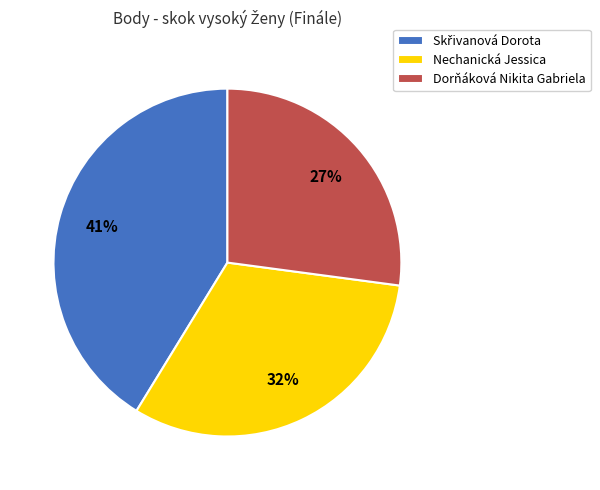

How many slices are in this pie chart?

3